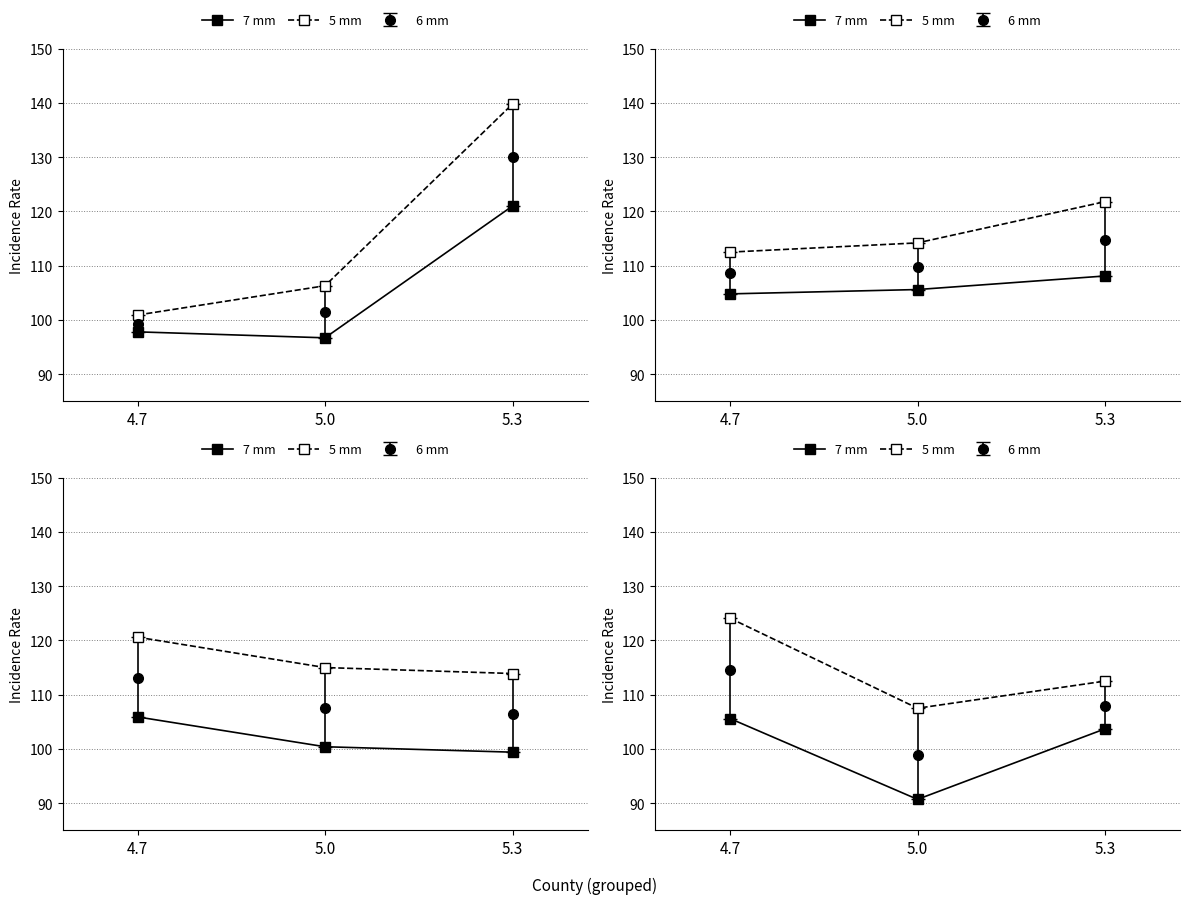

What is the difference between the second highest and minimum values in the 5 mm series?

5.0